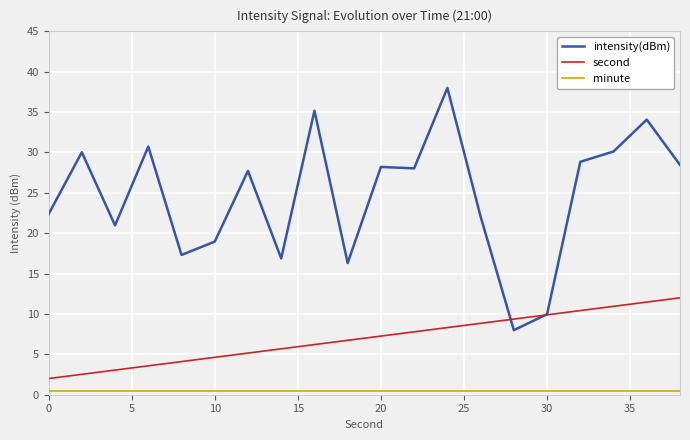

Which series has the largest total across all categories?

intensity(dBm)